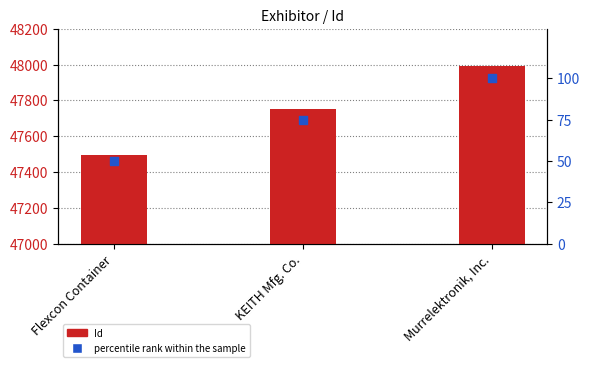

What are all the series names shown in the legend?

Id, percentile rank within the sample